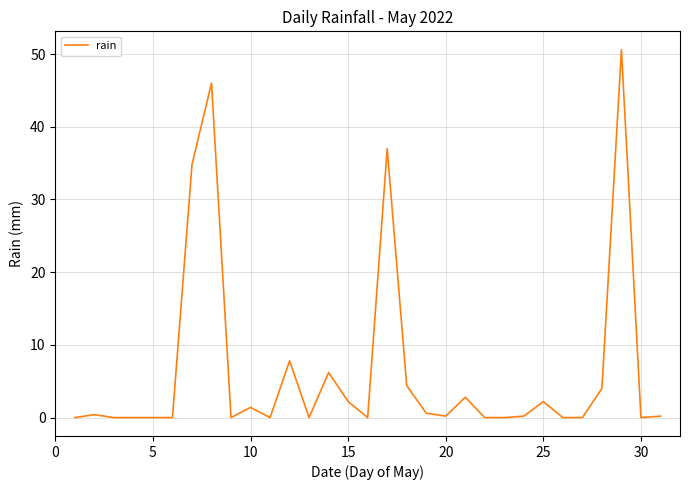

What is the greatest value displayed?

50.6